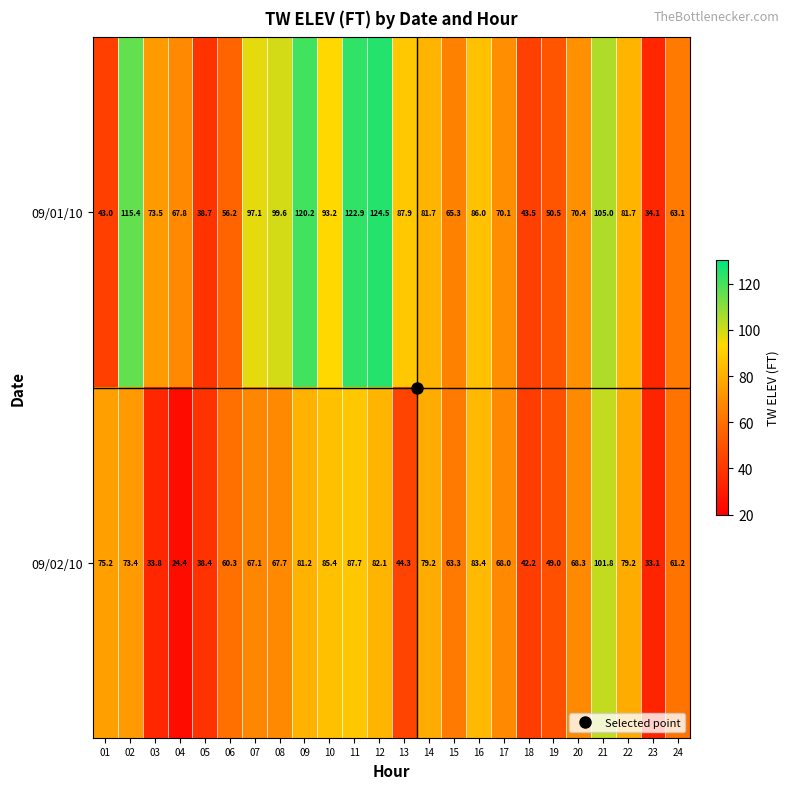

Between 10 and 23, which series saw the biggest shift?

09/01/10